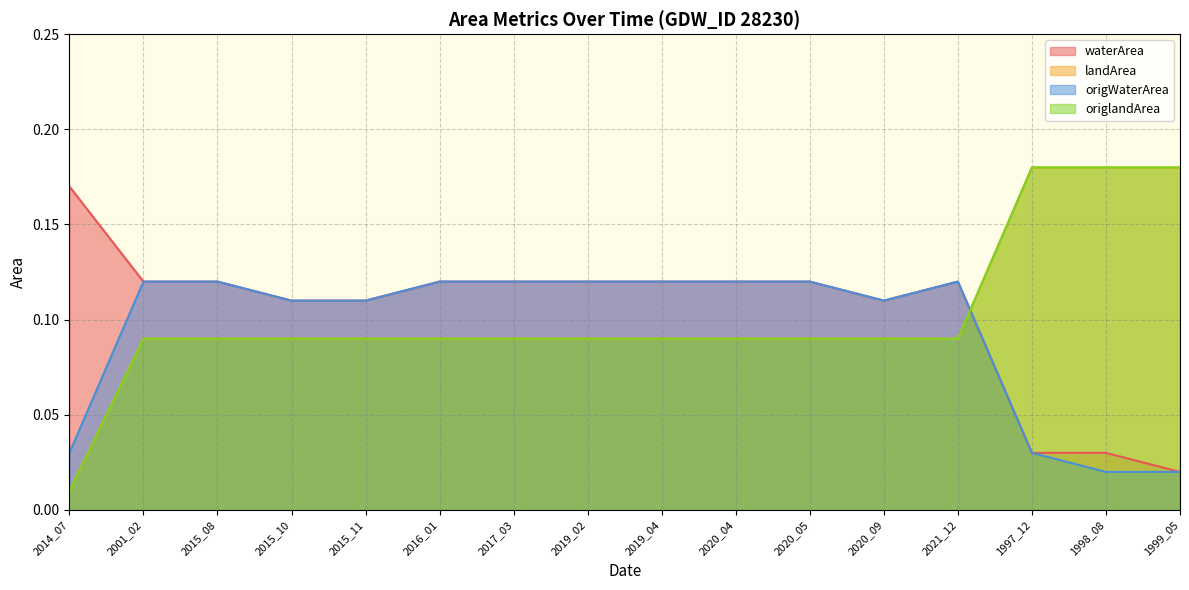

The origWaterArea series shows 0.2 at 2019_04. True or false?

False